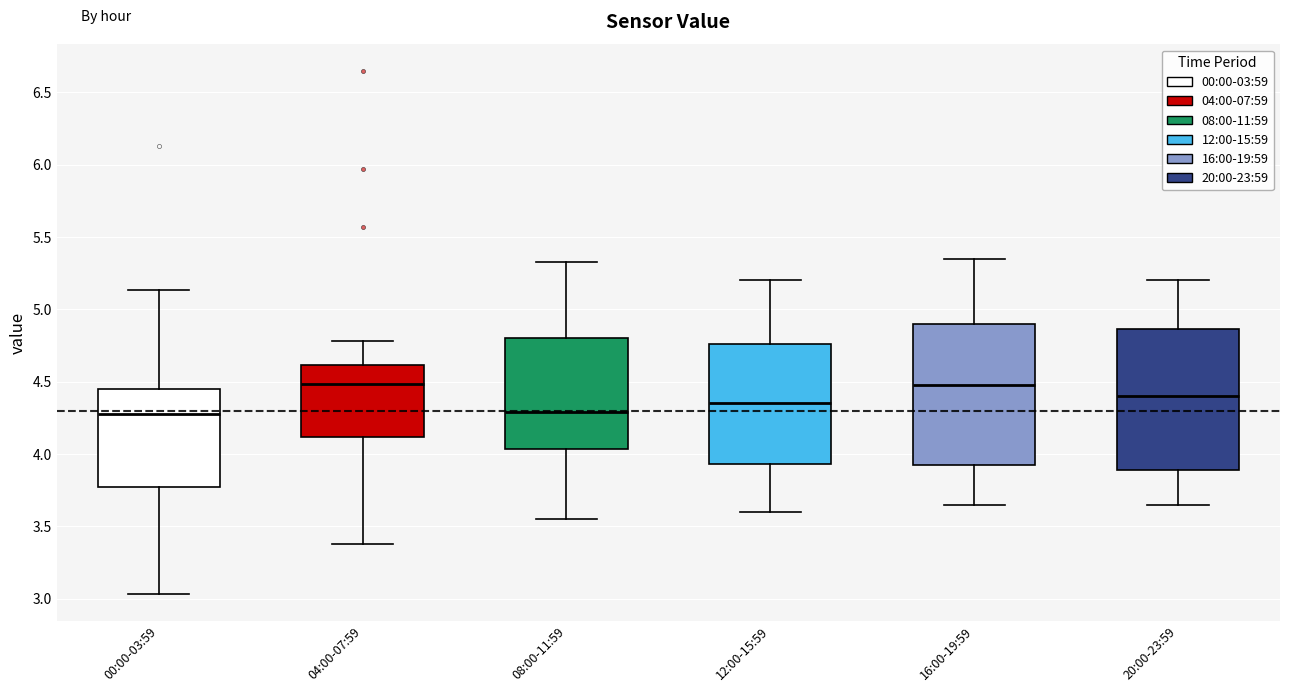

Where does the lower whisker of the box for 16:00-19:59 end on the y-axis? The values are not printed on the chart, so give them approximately, as read against the axis.

3.65